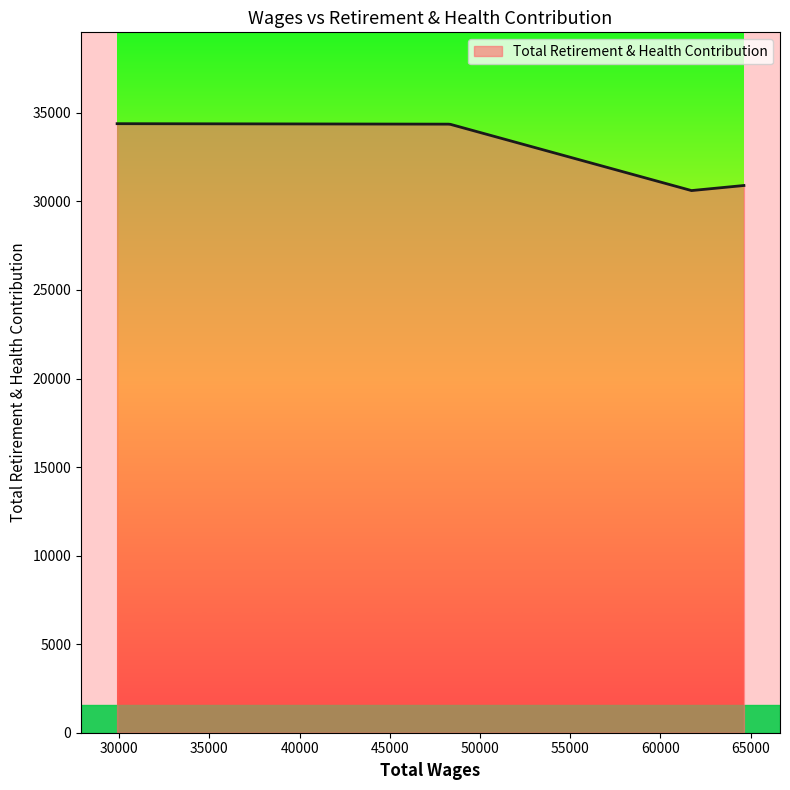

What is the maximum value shown in the chart?

34388.0